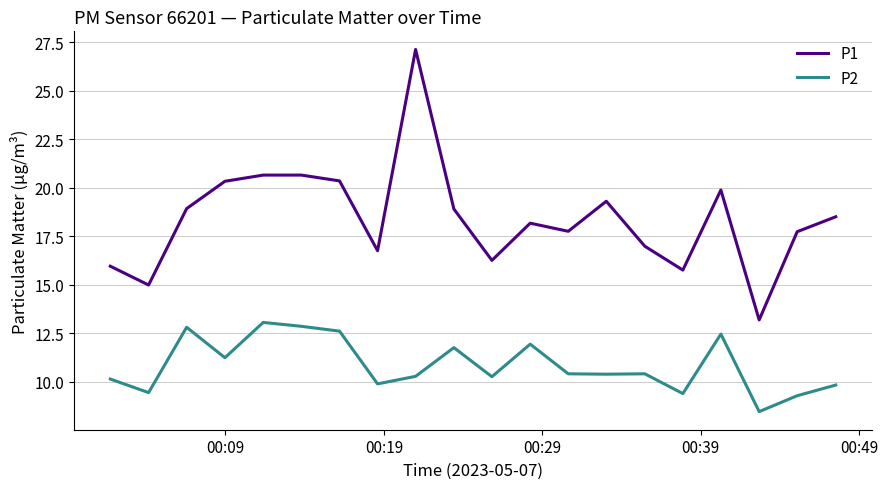

Rank the series by their average value, from lowest to highest.

P2, P1